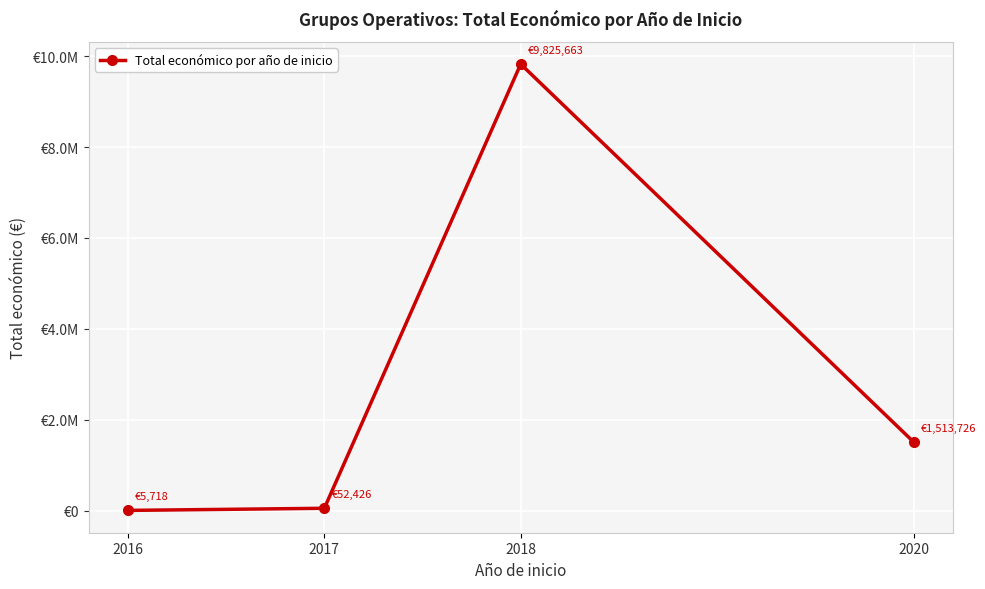

Reading left to right, list all the values displayed in this chart.

5718	52426	9825663	1513726